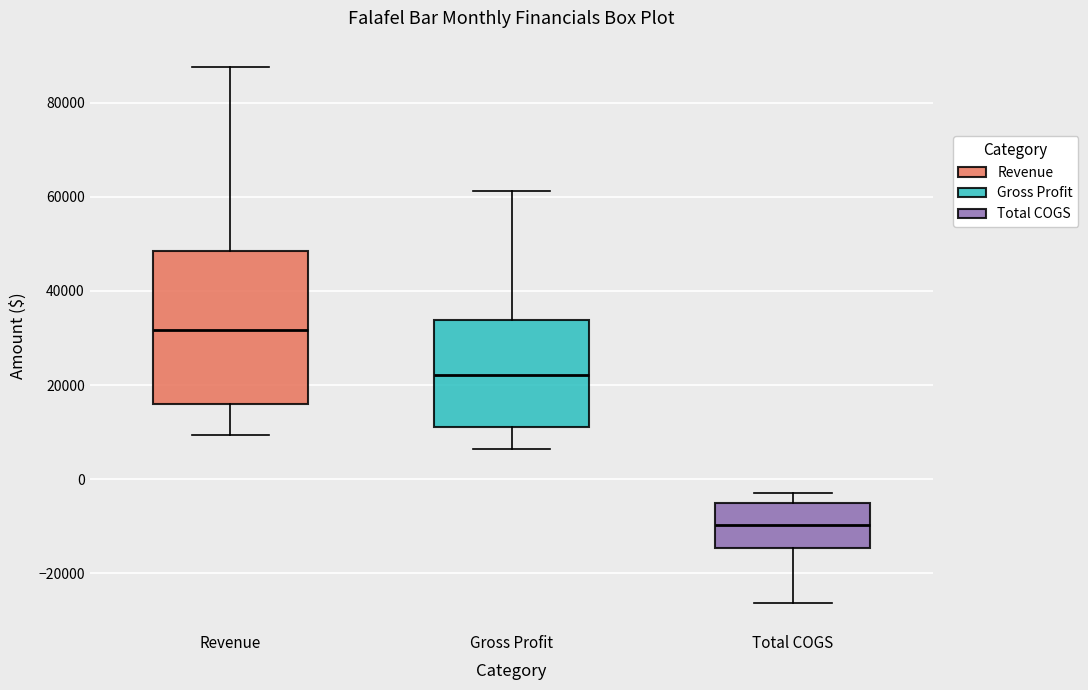

Reading left to right, read every box against the y-axis: the position of its median line, the range the box covers, and the ends of its whiskers. The values are not printed on the chart, so give them approximately, as read against the axis.

Revenue: median 32000, box 16000 to 48000, whiskers 10000 to 88000
Gross Profit: median 22000, box 12000 to 34000, whiskers 6000 to 62000
Total COGS: median -10000, box -14000 to -4000, whiskers -26000 to -2000